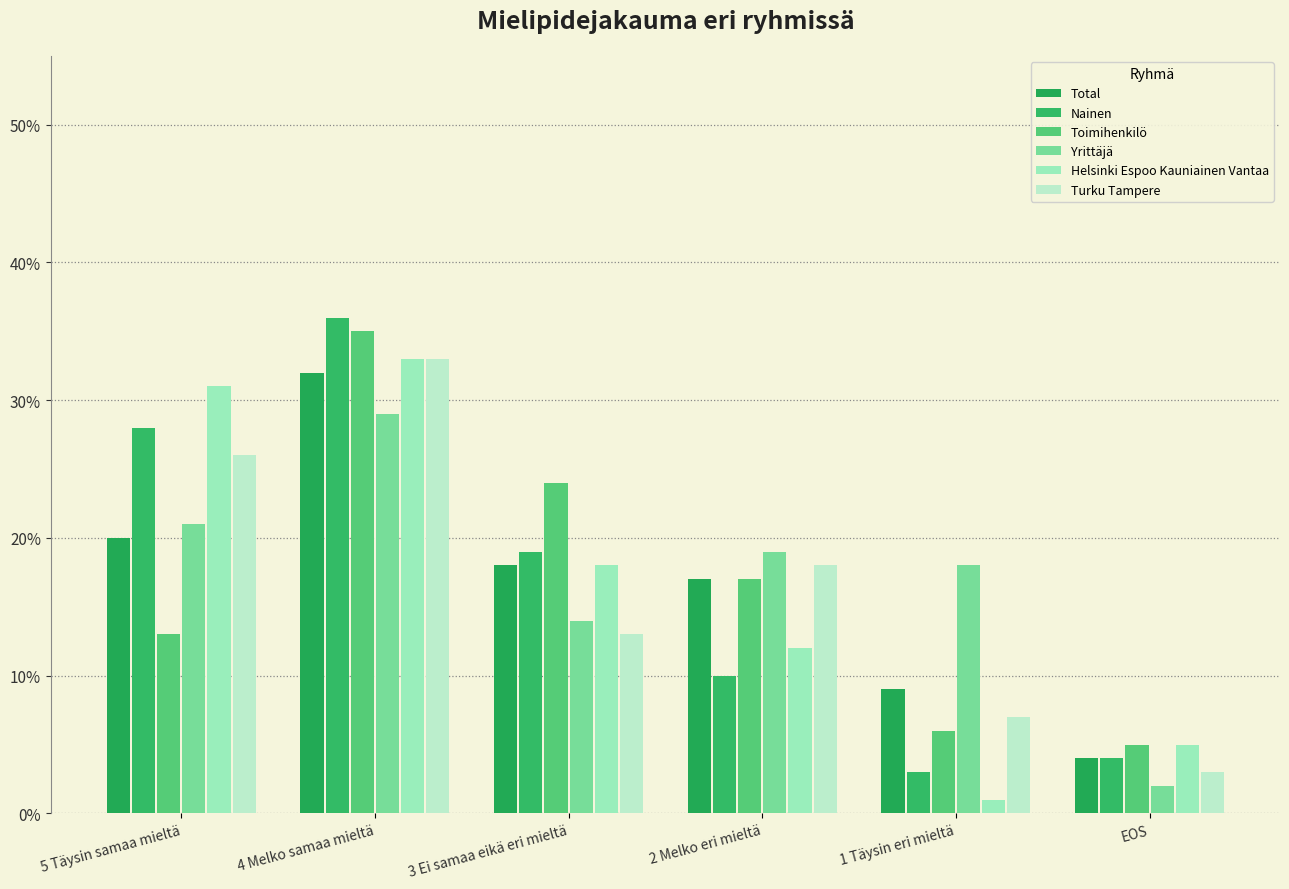

Reading left to right, transcribe all the data shown in this chart.

Total: 20.0	32.0	18.0	17.0	9.0	4.0
Nainen: 28.0	36.0	19.0	10.0	3.0	4.0
Toimihenkilö: 13.0	35.0	24.0	17.0	6.0	5.0
Yrittäjä: 21.0	29.0	14.0	19.0	18.0	2.0
Helsinki Espoo Kauniainen Vantaa: 31.0	33.0	18.0	12.0	1.0	5.0
Turku Tampere: 26.0	33.0	13.0	18.0	7.0	3.0